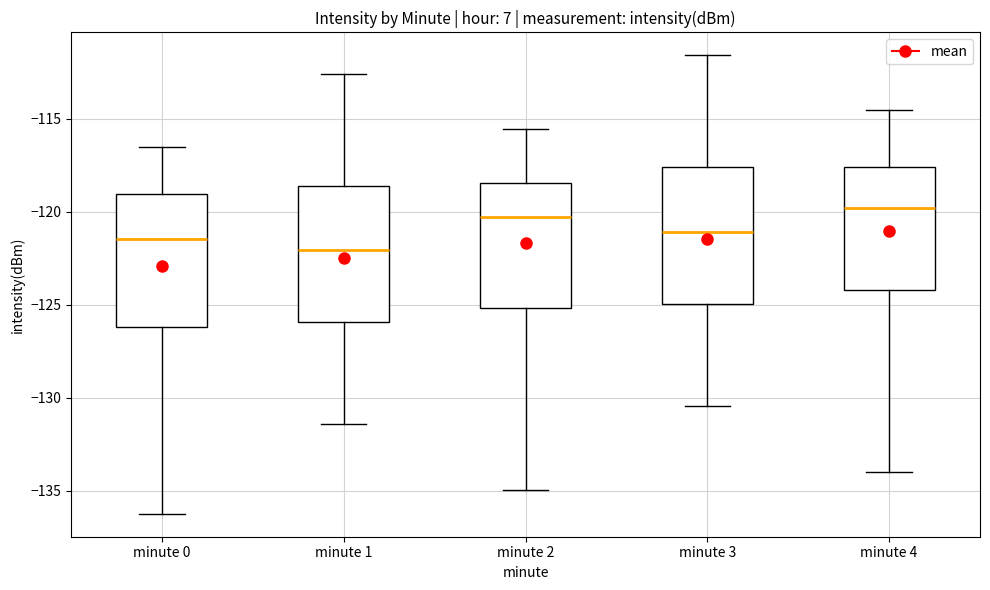

Reading left to right, read every box against the y-axis: the position of its median line, the range the box covers, and the ends of its whiskers. The values are not printed on the chart, so give them approximately, as read against the axis.

minute 0: median -121.5, box -126.0 to -119.0, whiskers -136.0 to -116.5
minute 1: median -122.0, box -126.0 to -118.5, whiskers -131.5 to -112.5
minute 2: median -120.5, box -125.0 to -118.5, whiskers -135.0 to -115.5
minute 3: median -121.0, box -125.0 to -117.5, whiskers -130.5 to -111.5
minute 4: median -120.0, box -124.0 to -117.5, whiskers -134.0 to -114.5